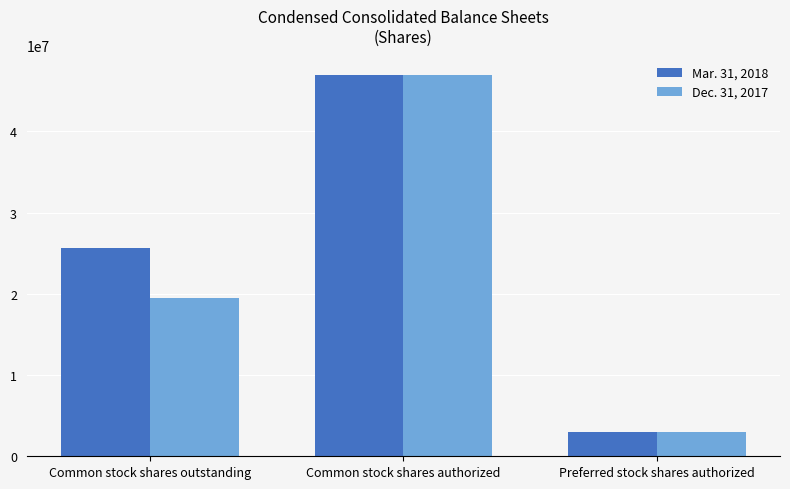

What is the difference between the Mar. 31, 2018 values at Common stock shares outstanding and Preferred stock shares authorized?

22668293